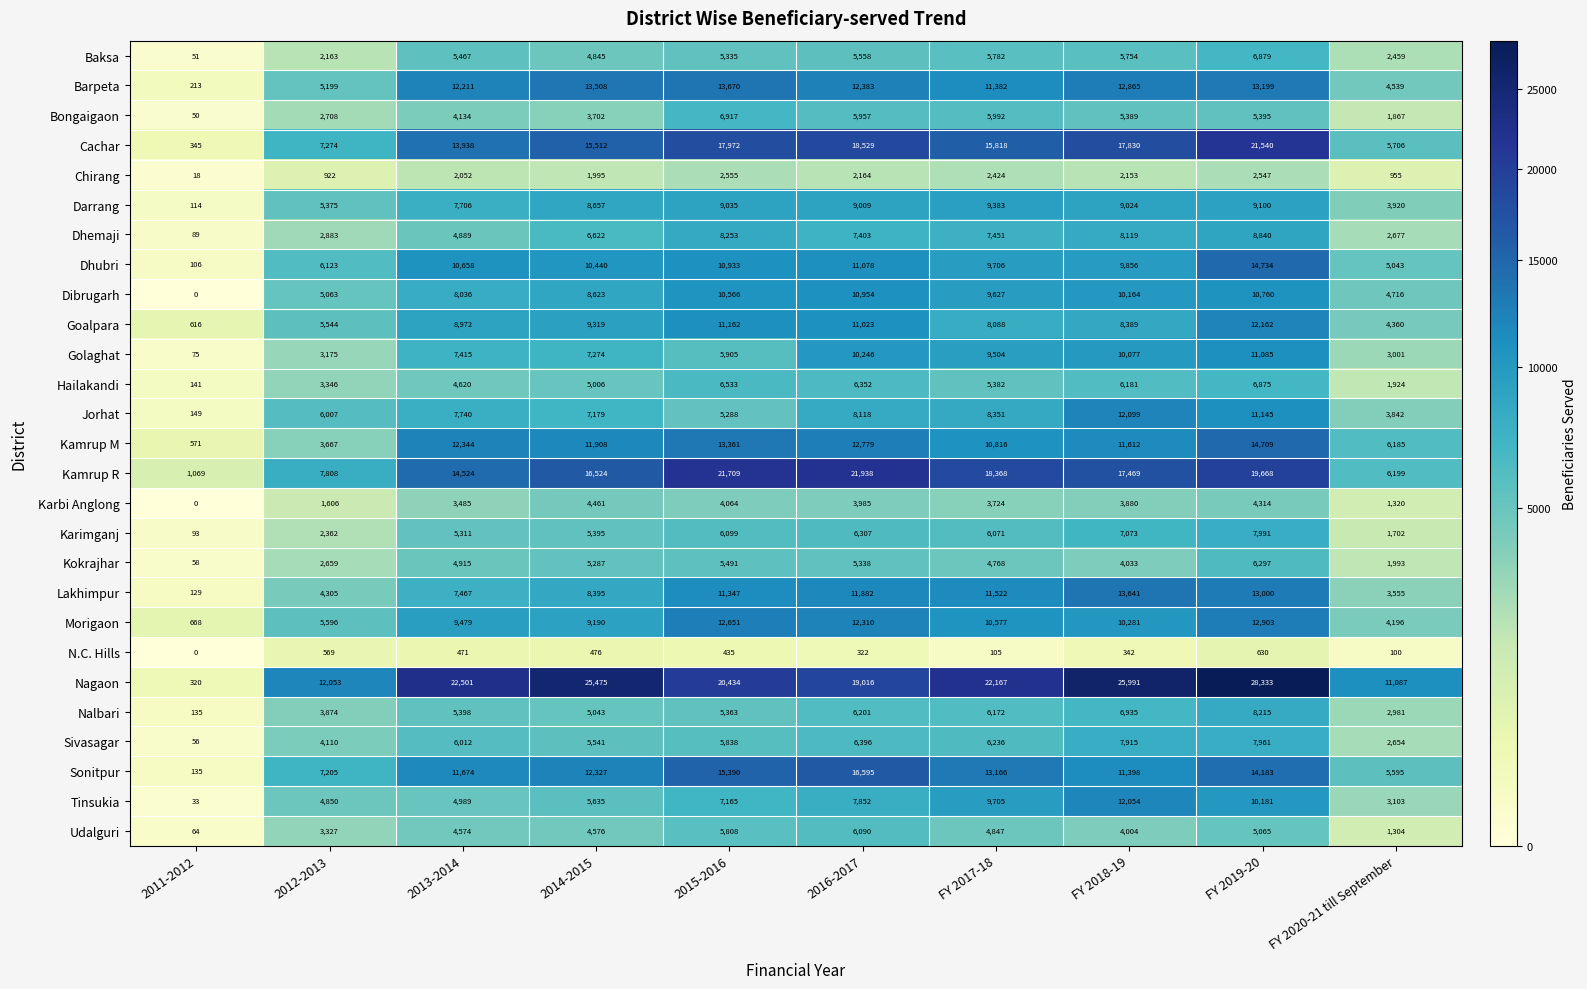

At which label is Dhemaji closest to 4464?

2013-2014